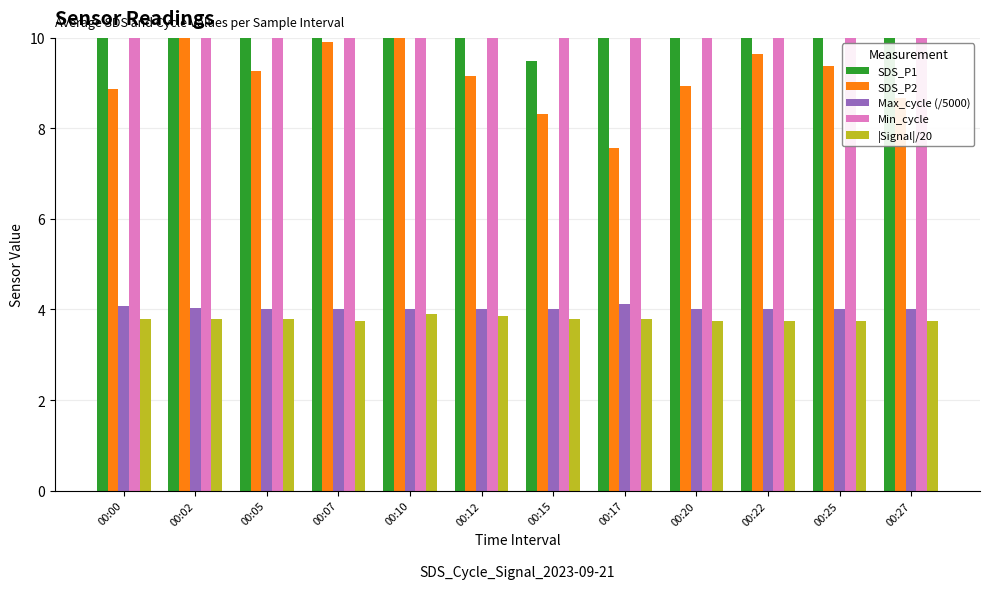

What is the sum of all SDS_P2 values?

111.6